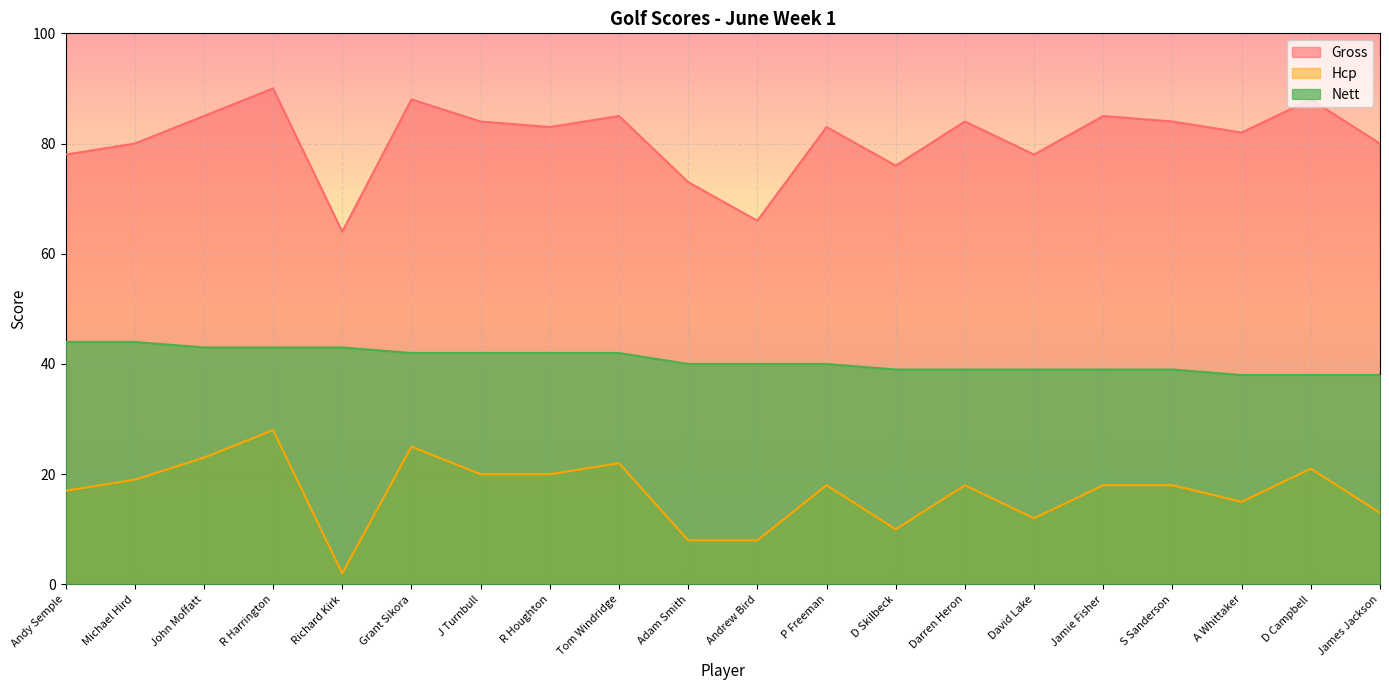

What is the spread (max minus min) of values at J Turnbull?

64